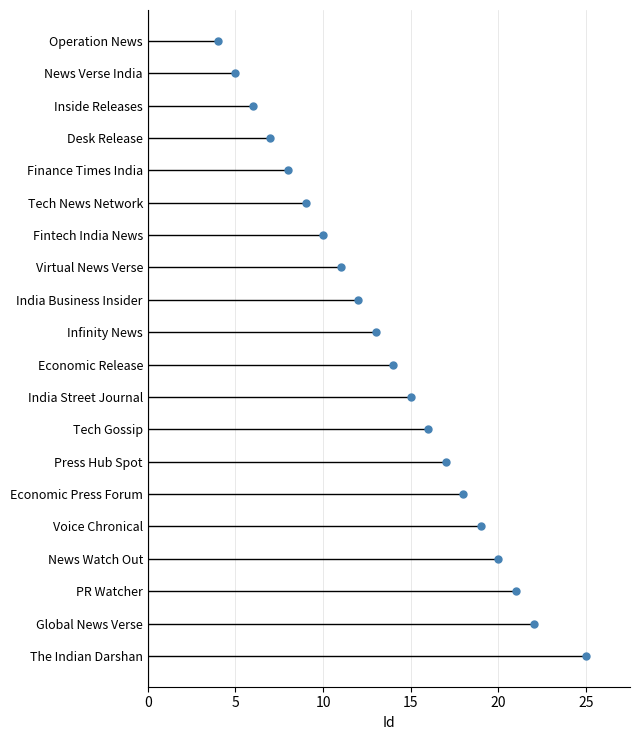

Is it true that the value at Operation News is 4?

True